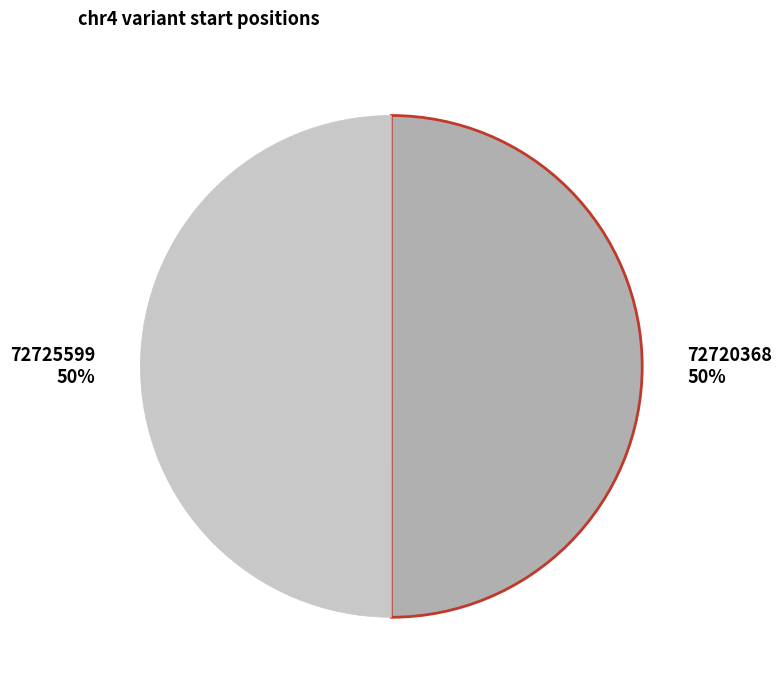

What percentage is the 72720368 slice, to the nearest percent?

50%